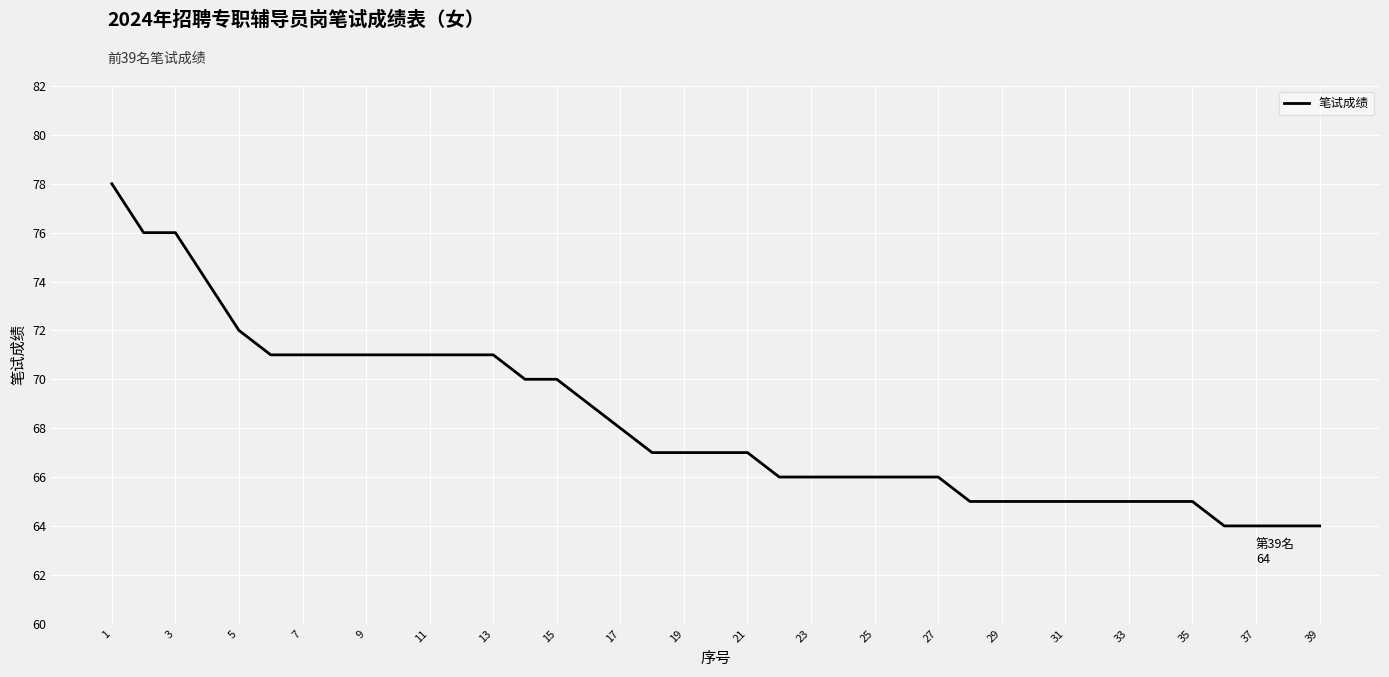

What is the smallest value displayed?

64